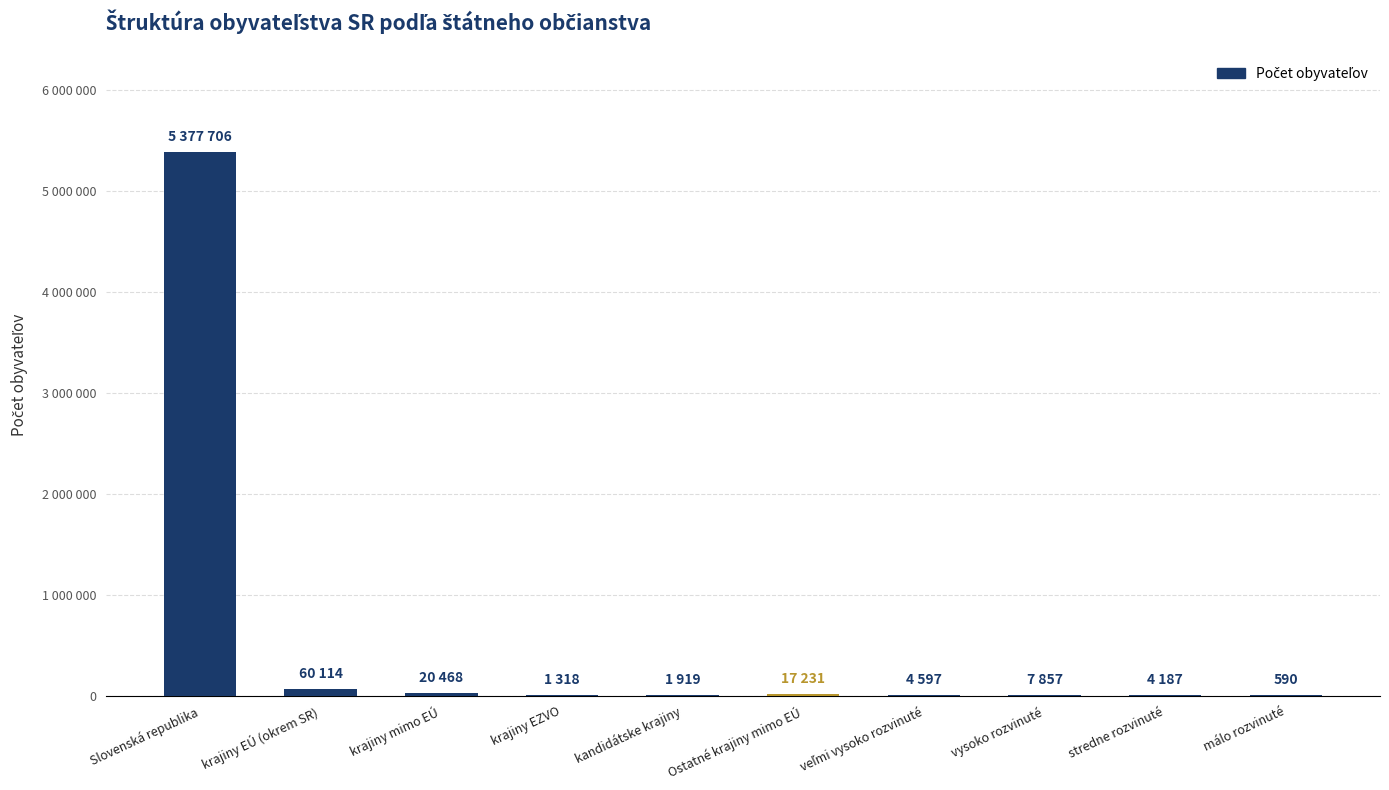

Where does the data first go above 7857?

Slovenská republika